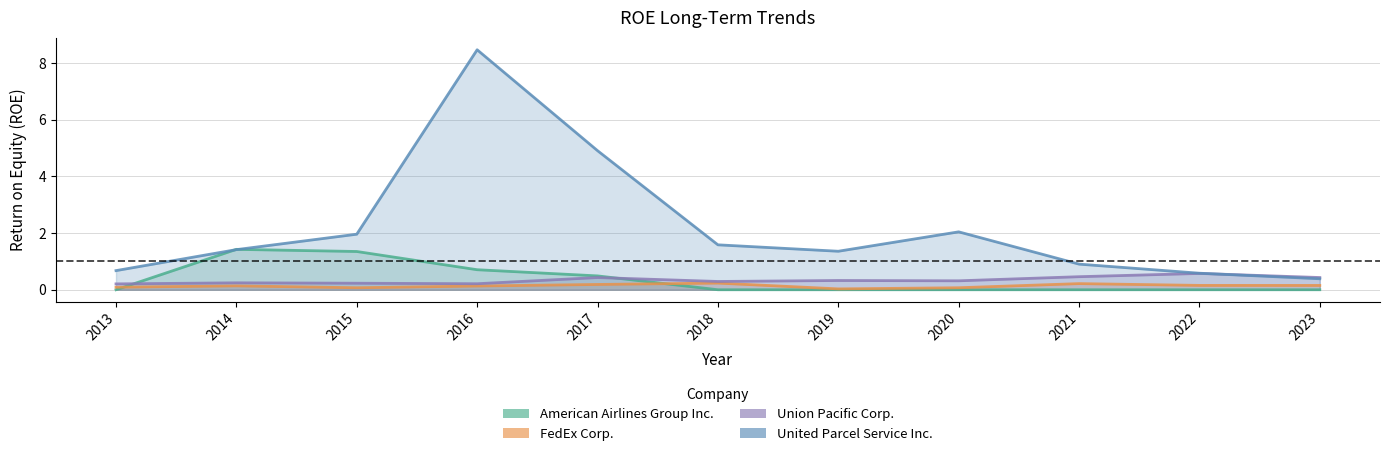

After their last crossing, which series has the higher values: United Parcel Service Inc. or Union Pacific Corp.?

Union Pacific Corp.